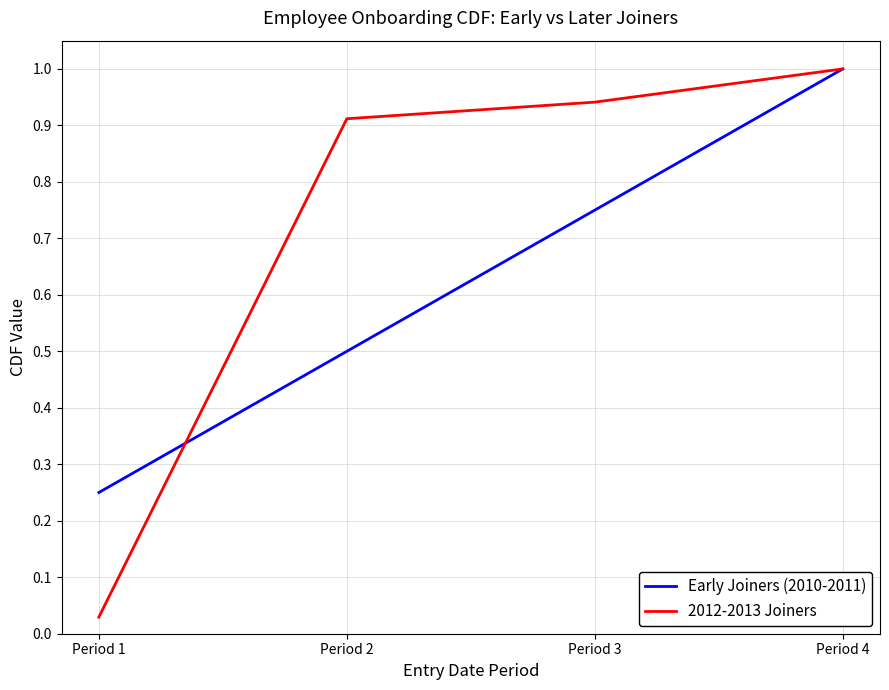

Rank the series by their average value, from highest to lowest.

2012-2013 Joiners, Early Joiners (2010-2011)